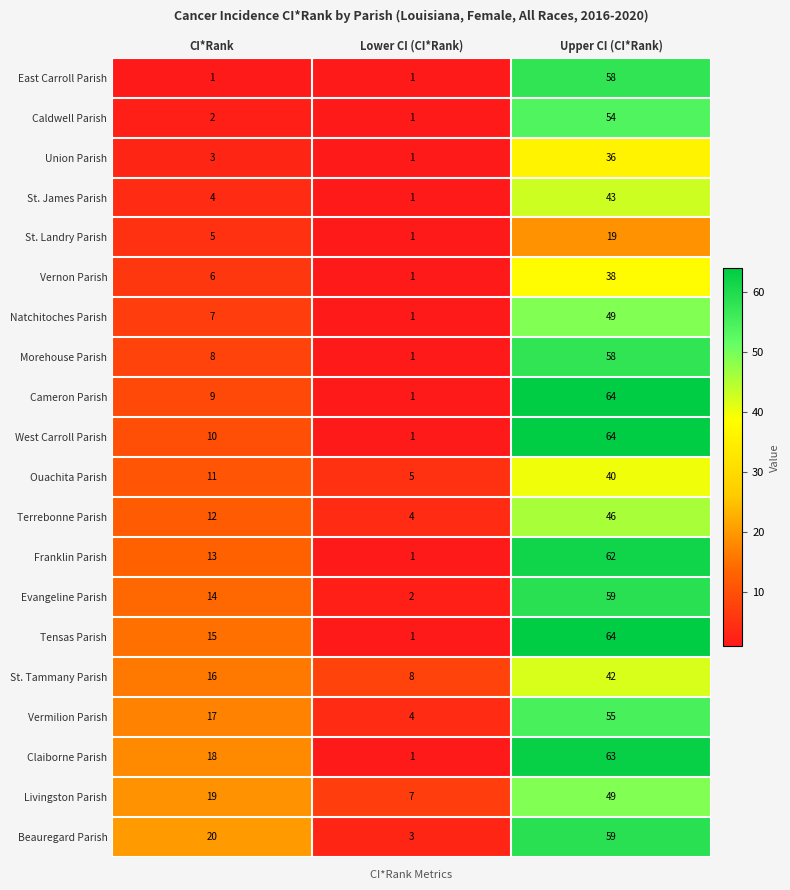

What is the spread (max minus min) of values at Lower CI (CI*Rank)?

7